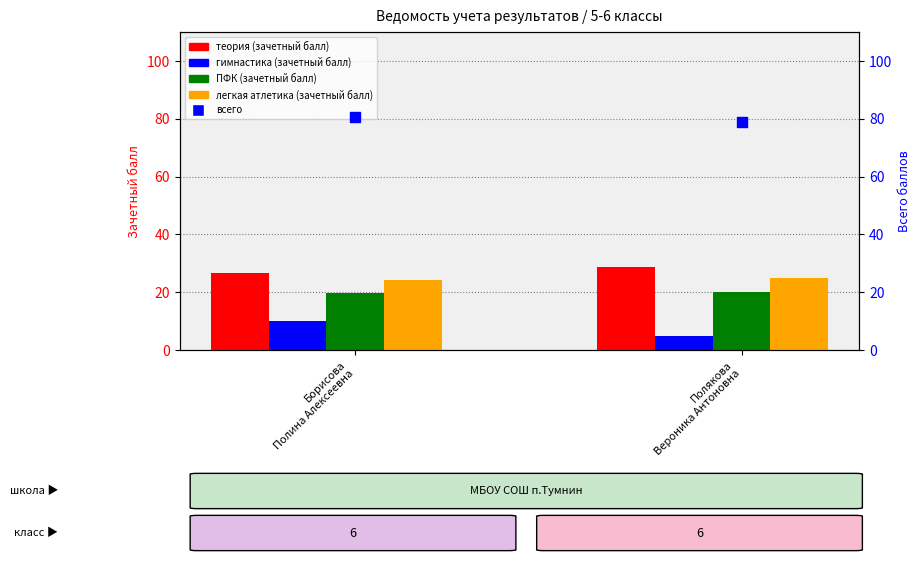

Which series has the largest total across all categories?

всего